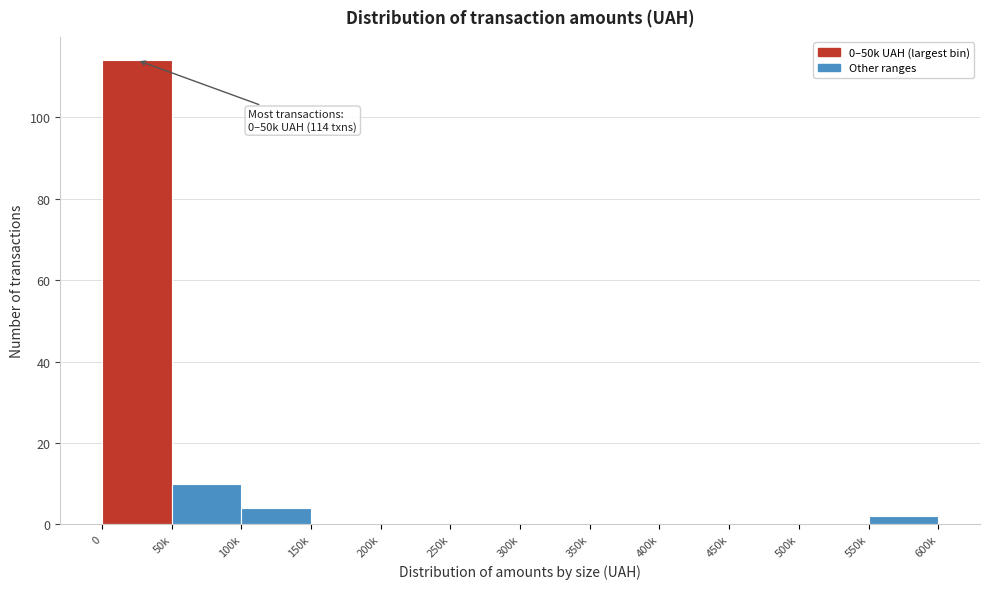

Reading right to left, list all the values displayed in this chart.

550k=2	500k=0	450k=0	400k=0	350k=0	300k=0	250k=0	200k=0	150k=0	100k=4	50k=10	0=114